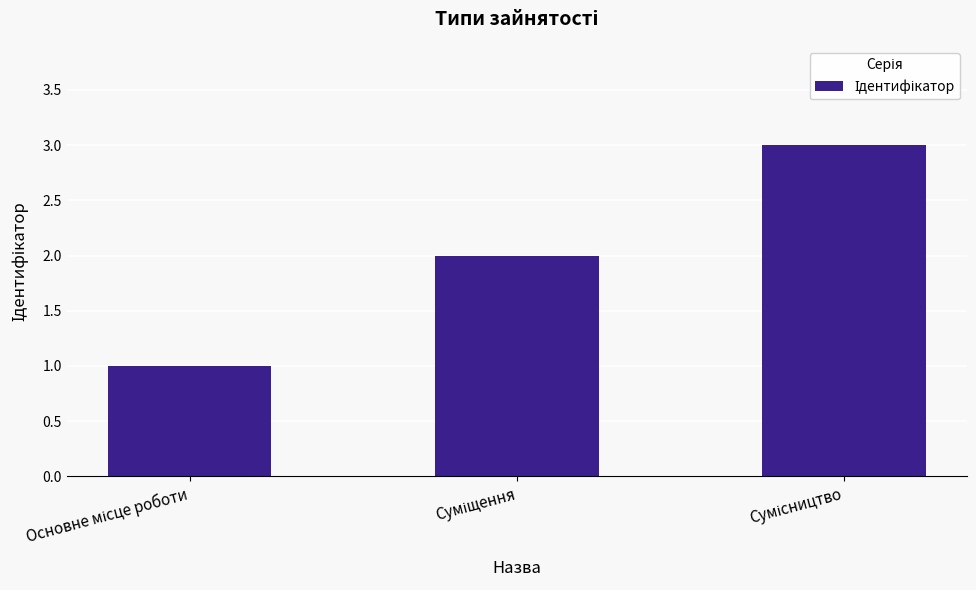

What is the sum of all values?

6